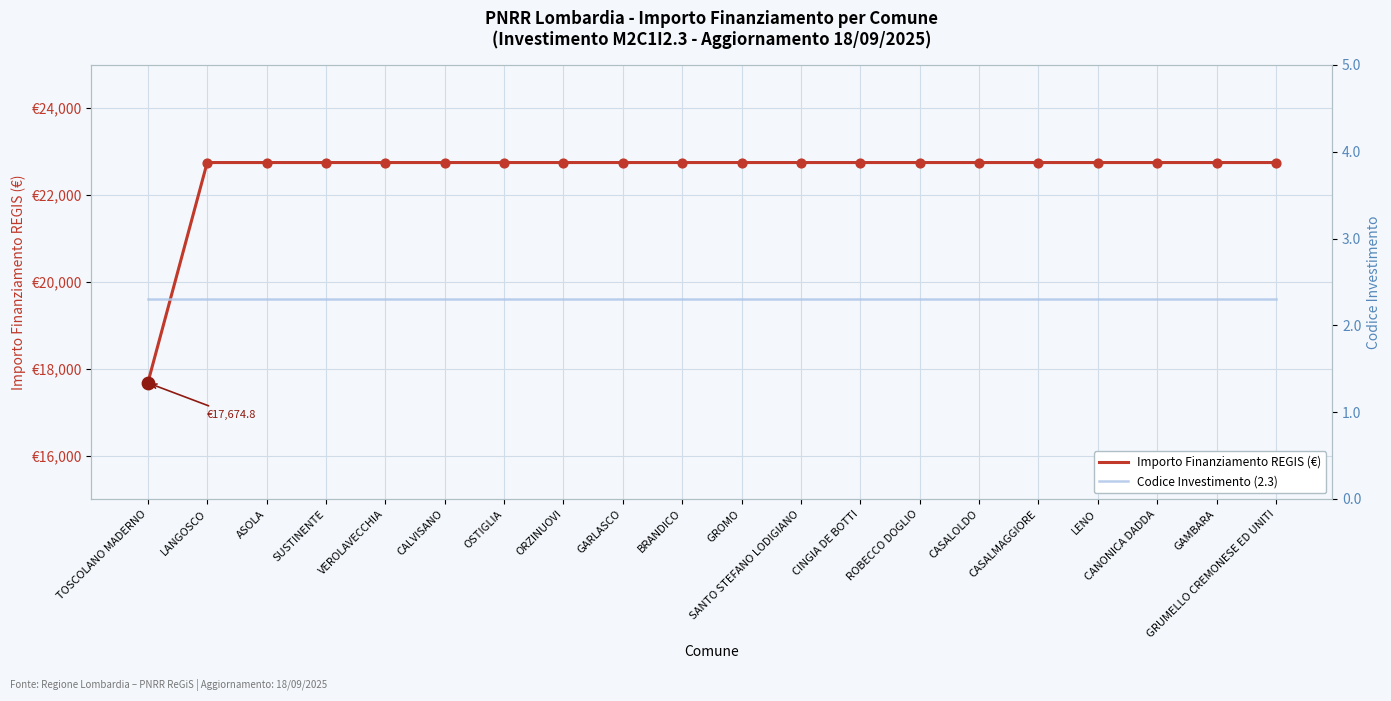

Which series reaches the maximum Y coordinate?

Importo Finanziamento REGIS (€)